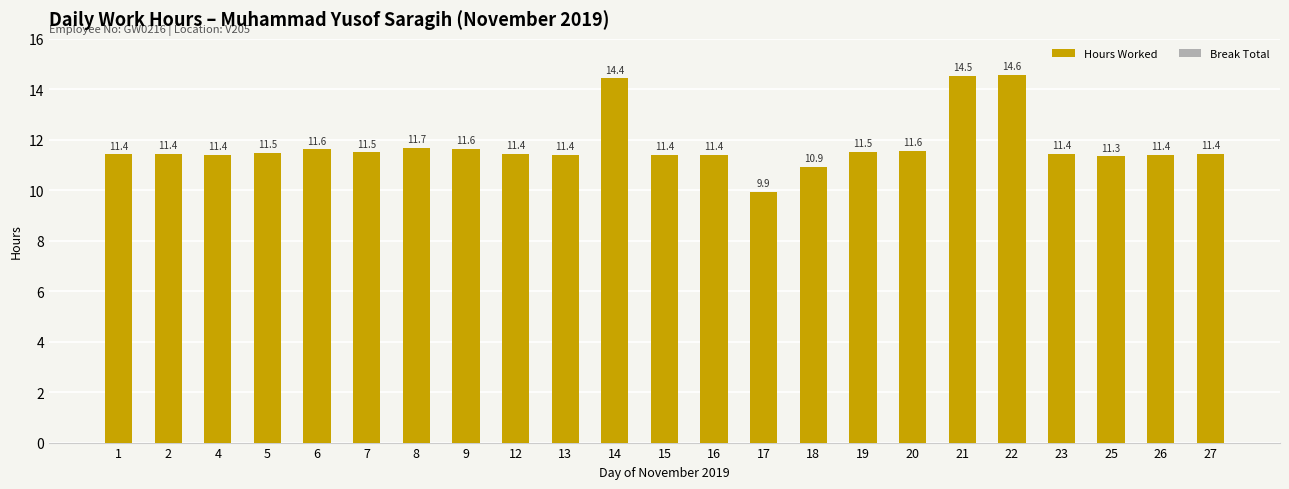

What is the maximum value shown in the chart?

14.6